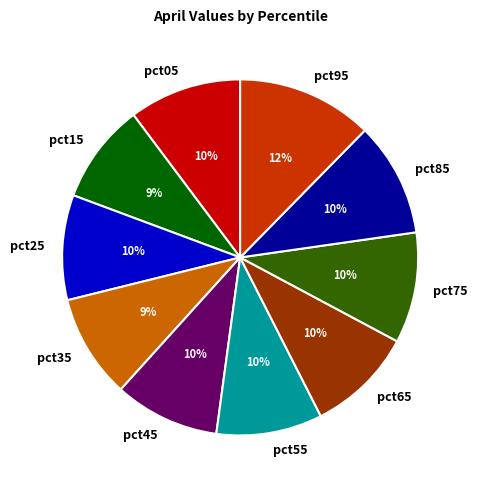

Does any single category account for the majority?

No